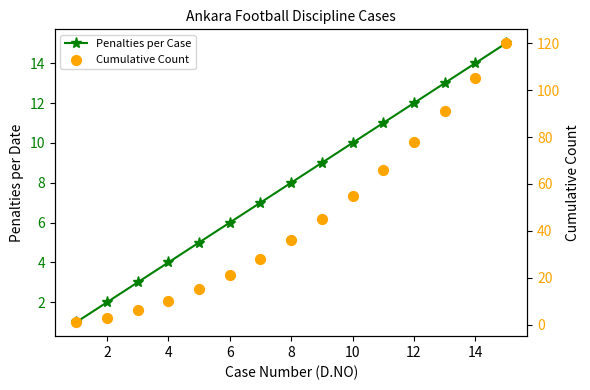

Which series has the largest Y range (max minus min)?

Cumulative Count